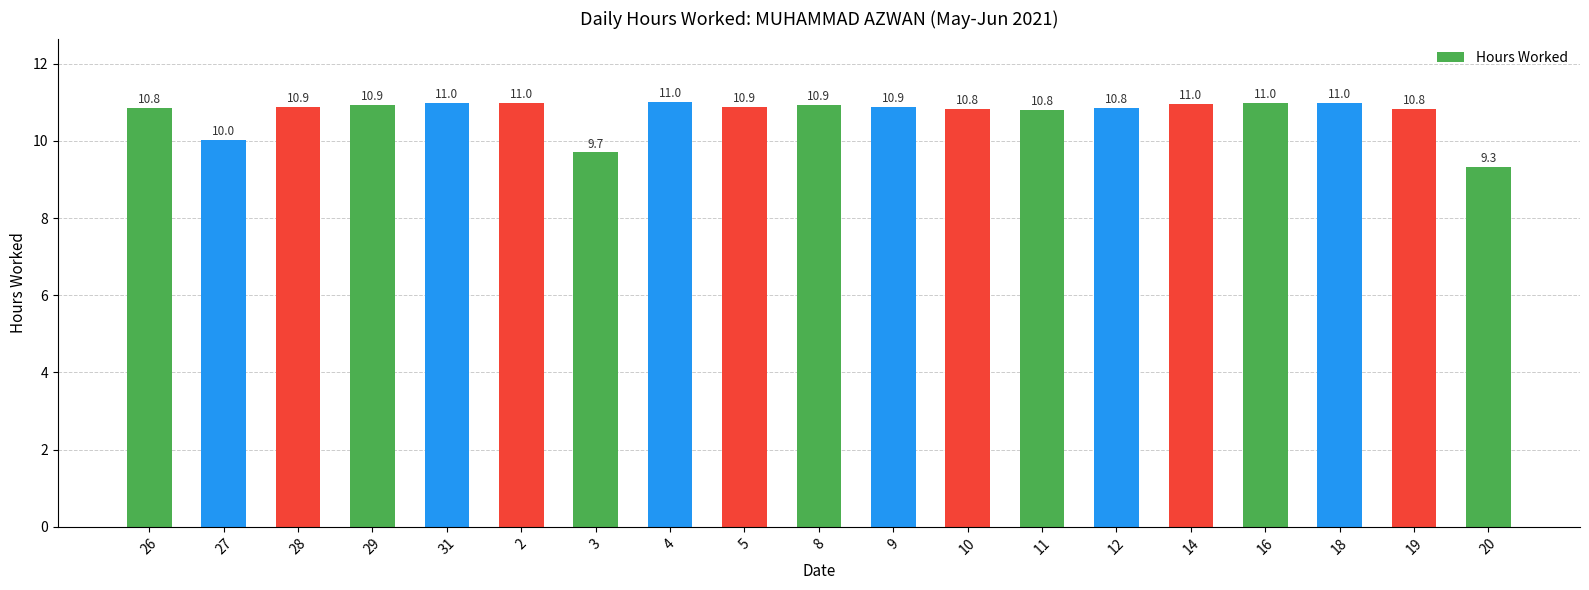

What is the difference between the maximum and minimum values?

1.7